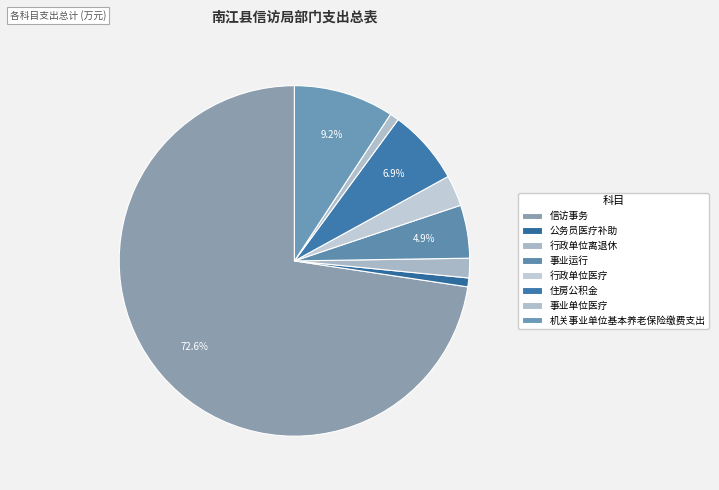

To the nearest percent, what is the difference between the largest and smallest slice percentages?

72%